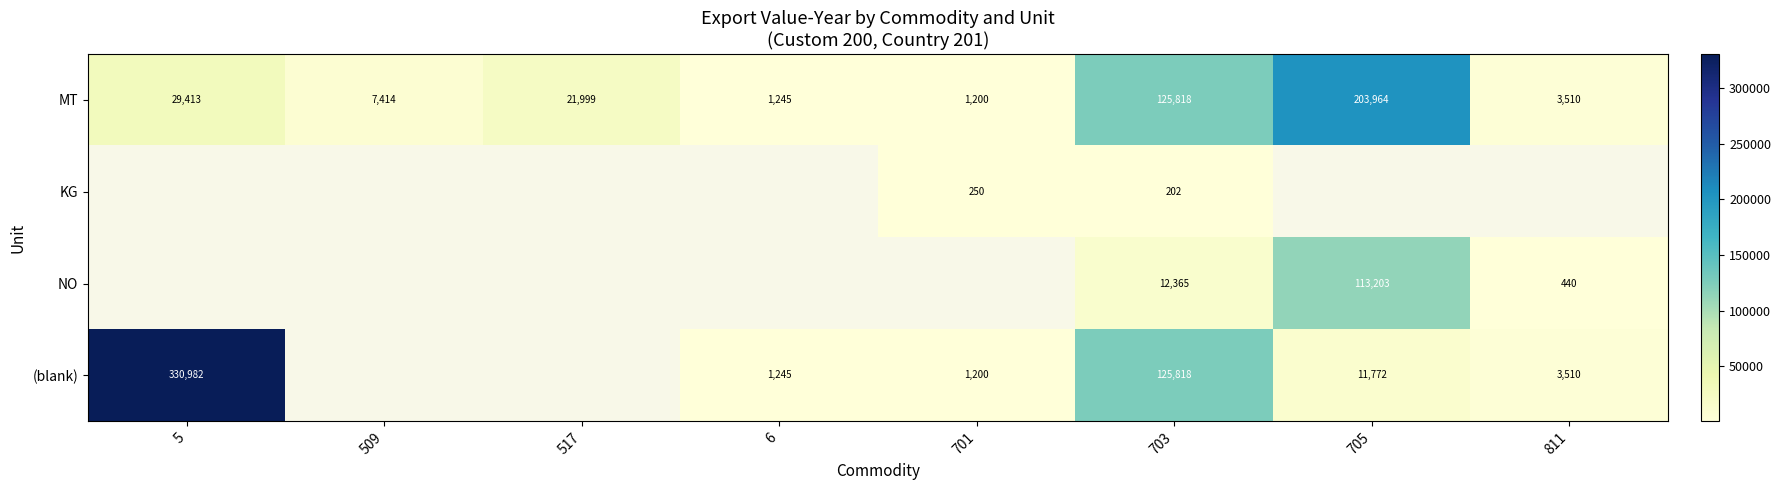

Is it true that (blank) equals 3510 at 811?

True